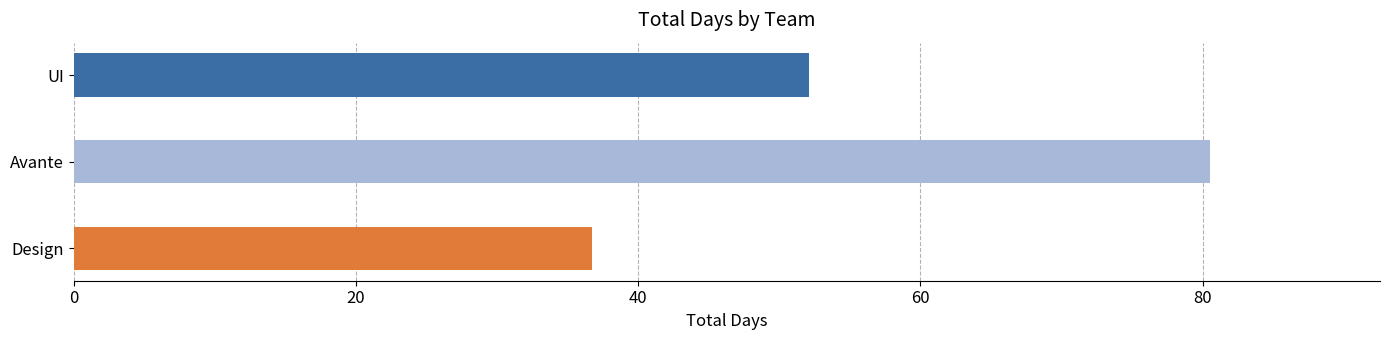

The value at Avante is 44.8. True or false?

False